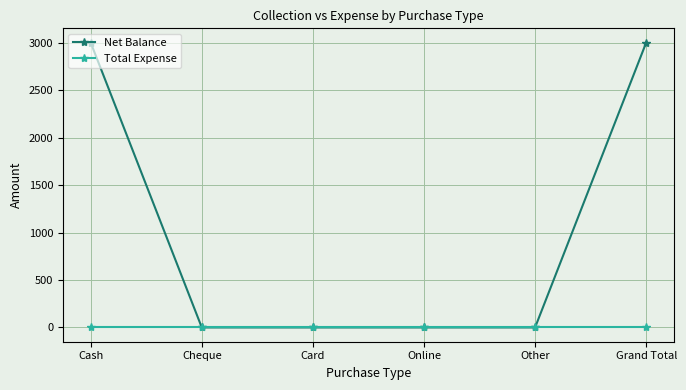

Is the value of Net Balance at Grand Total greater than the value of Total Expense at Cheque?

Yes